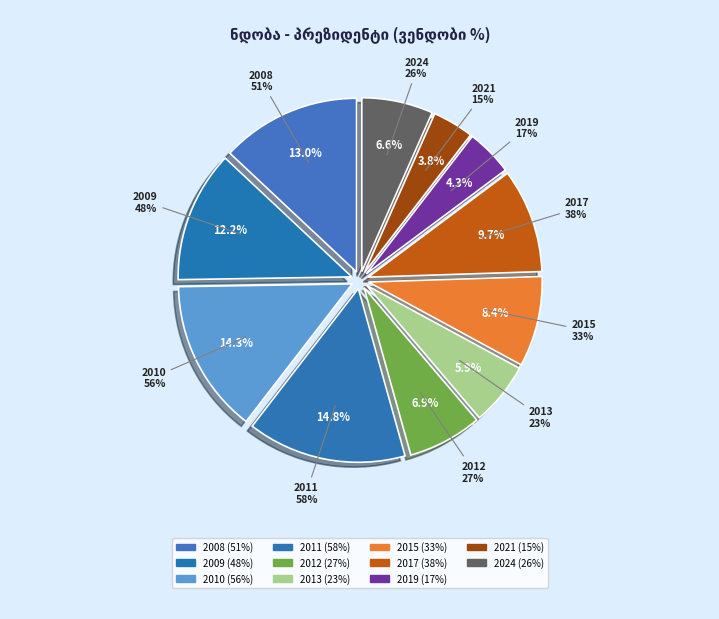

Does any single category account for the majority?

No